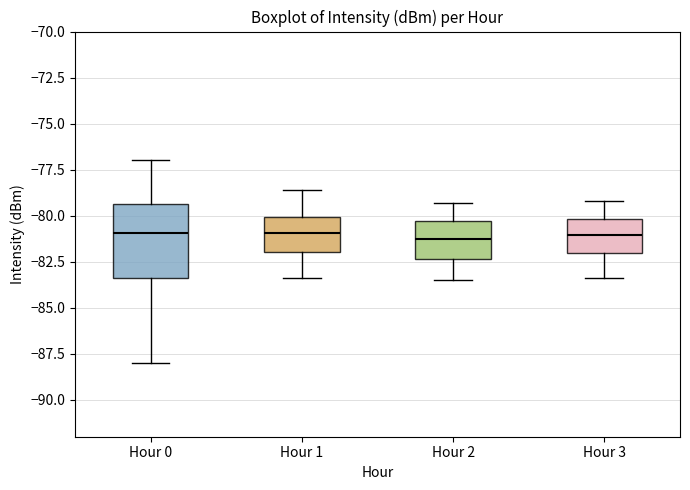

Reading left to right, read every box against the y-axis: the position of its median line, the range the box covers, and the ends of its whiskers. The values are not printed on the chart, so give them approximately, as read against the axis.

Hour 0: median -81.0, box -83.5 to -79.5, whiskers -88.0 to -77.0
Hour 1: median -81.0, box -82.0 to -80.0, whiskers -83.5 to -78.5
Hour 2: median -81.0, box -82.5 to -80.5, whiskers -83.5 to -79.5
Hour 3: median -81.0, box -82.0 to -80.0, whiskers -83.5 to -79.0